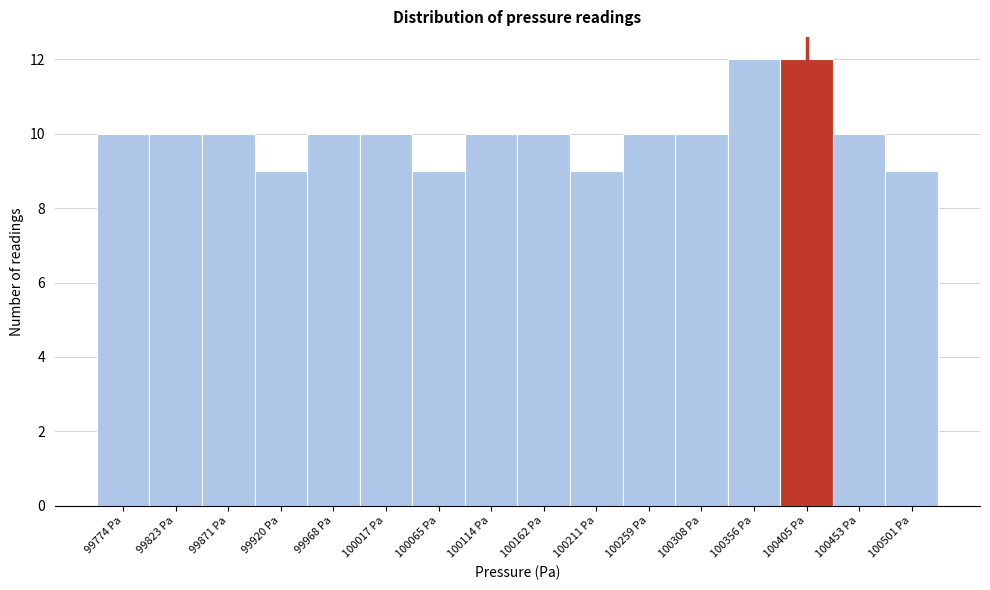

Reading left to right, list every bar in this chart as the range it spans on the x-axis followed by its height. Neither the bar edges nor the heights are printed on the chart, so give them approximately, as read against the axes.

99750 to 99800: 10
99800 to 99845: 10
99845 to 99895: 10
99895 to 99945: 9
99945 to 99990: 10
99990 to 100040: 10
100040 to 100090: 9
100090 to 100140: 10
100140 to 100185: 10
100185 to 100235: 9
100235 to 100285: 10
100285 to 100330: 10
100330 to 100380: 12
100380 to 100430: 12
100430 to 100475: 10
100475 to 100525: 9